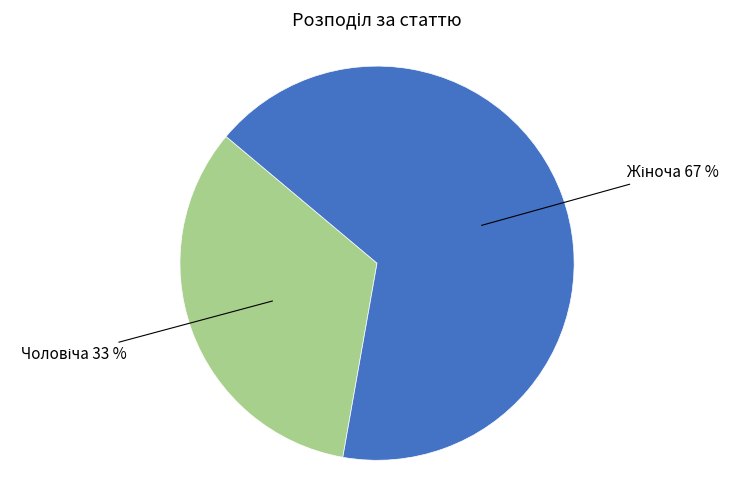

Is there any slice that represents more than half of the pie?

Yes